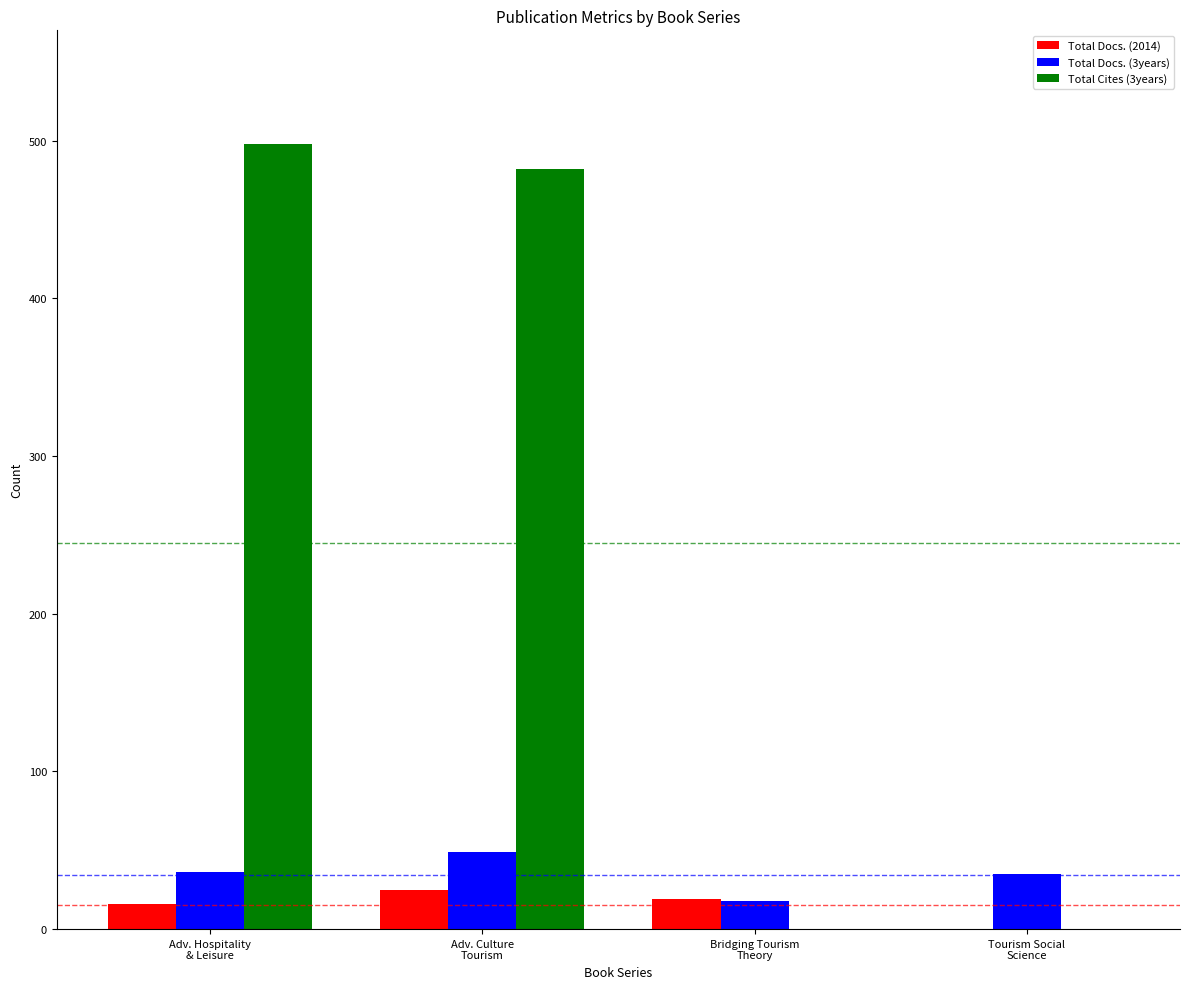

How many data points does each series have?

4